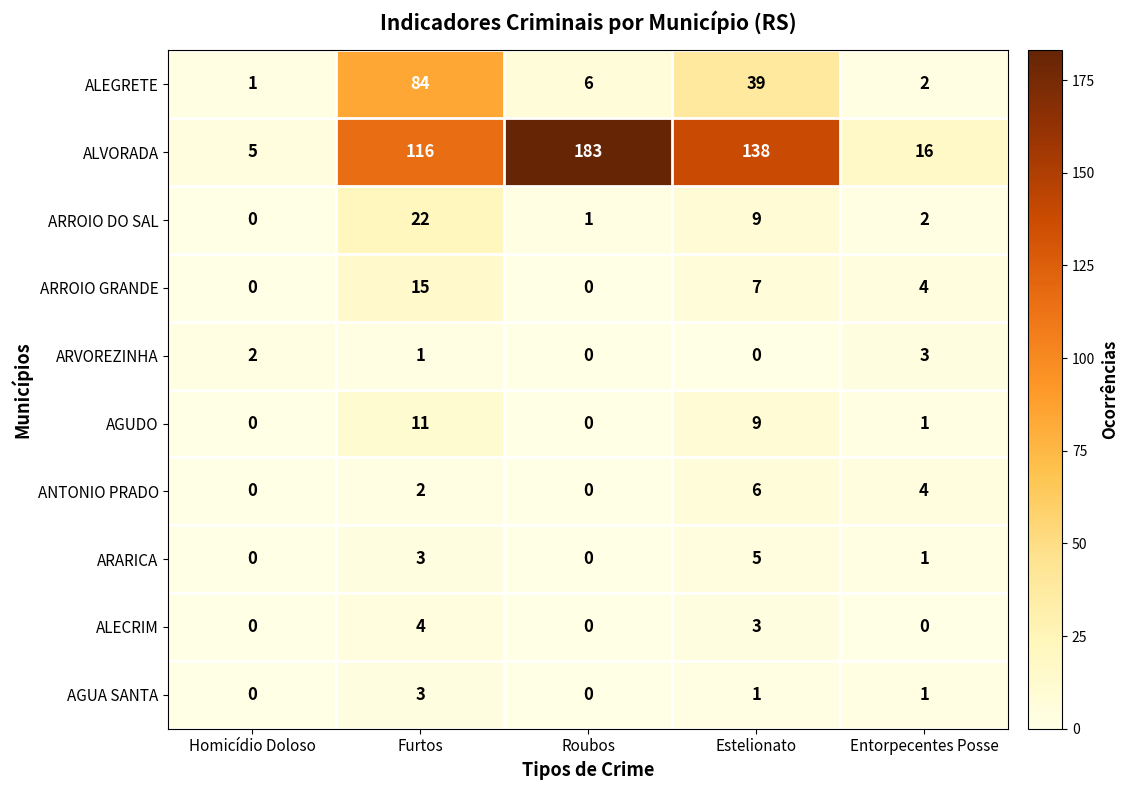

Which category has the highest value in the ALEGRETE series?

Furtos